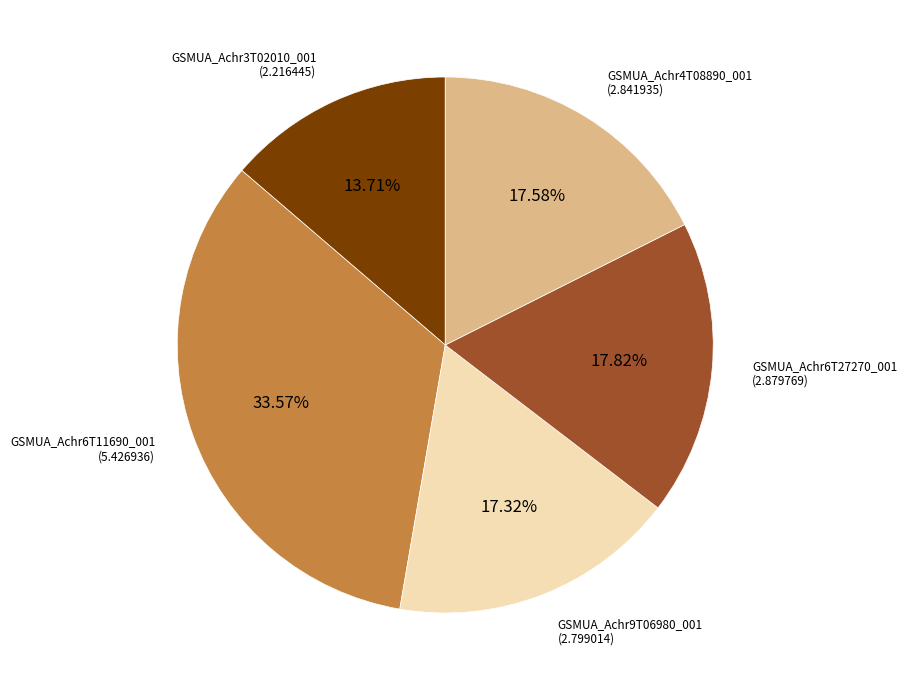

To the nearest percent, what is the average slice percentage?

20%